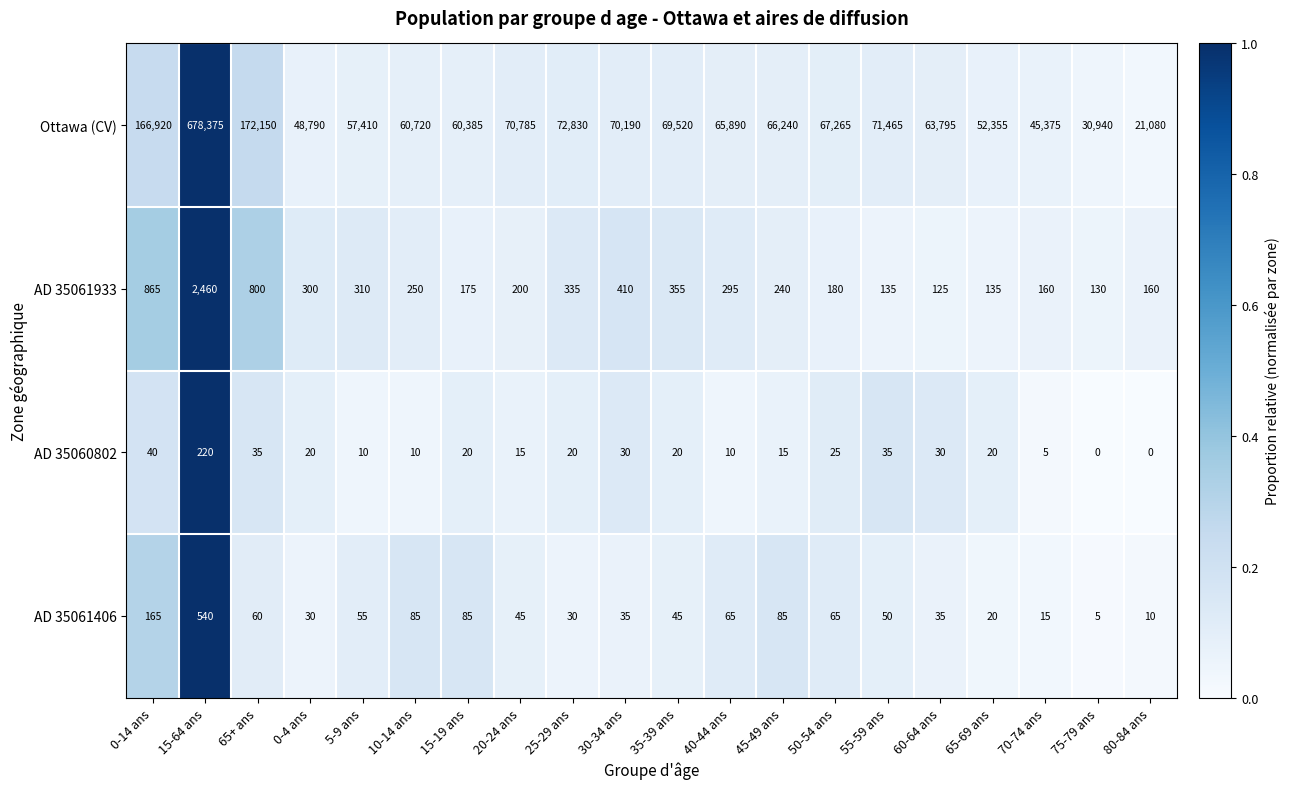

At which label is AD 35060802 closest to 110?

0-14 ans